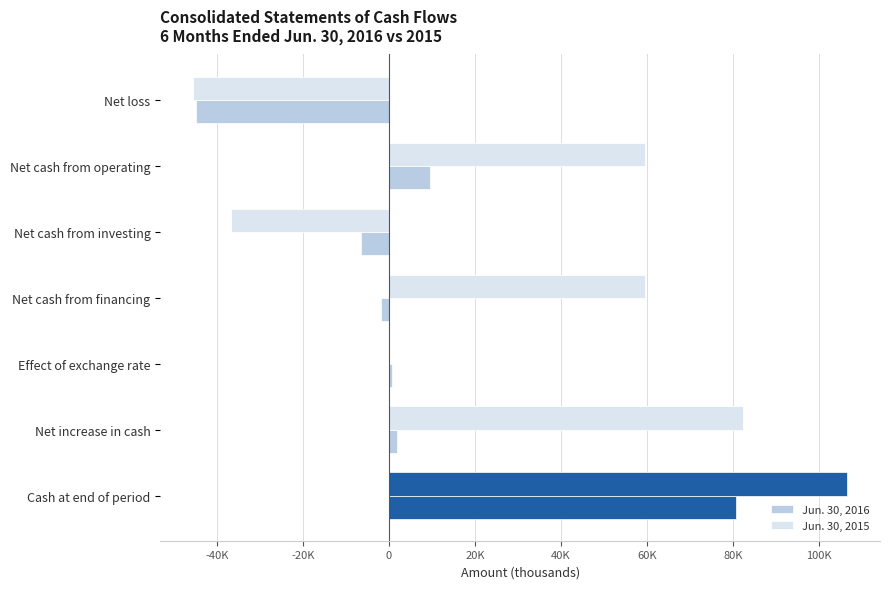

Count the number of categories in the chart.

7